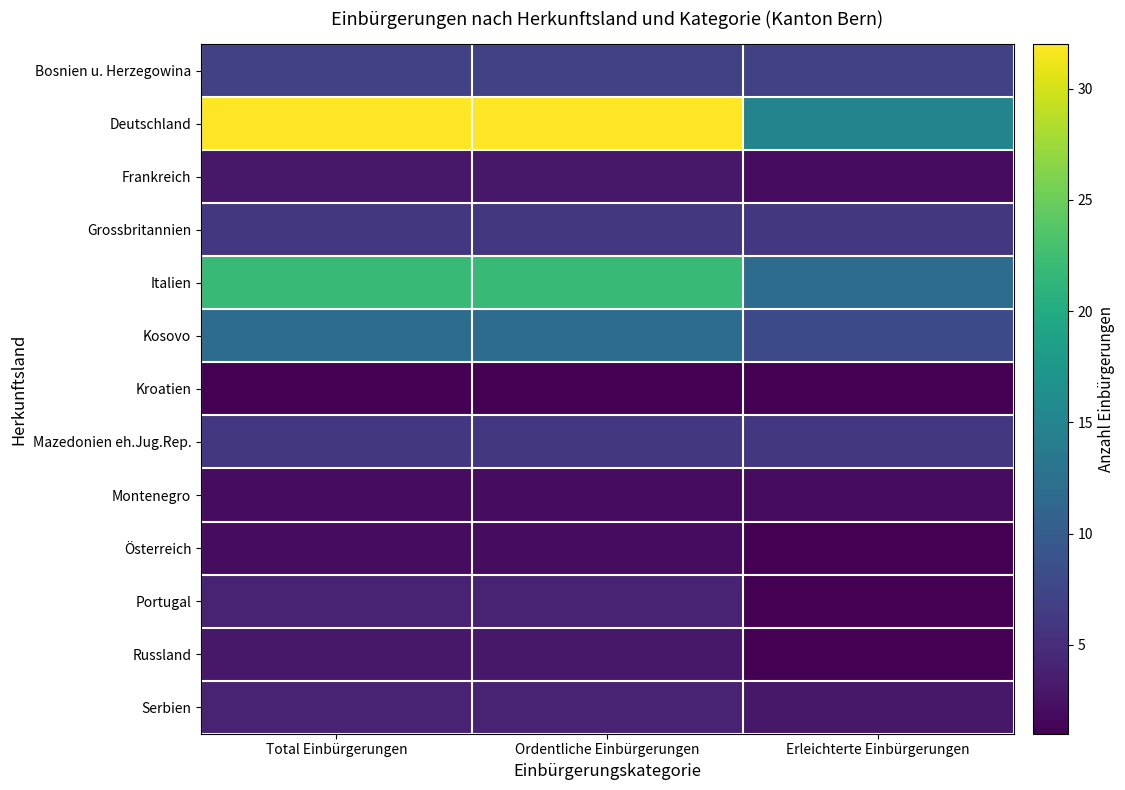

Which series has the widest spread of values?

Deutschland